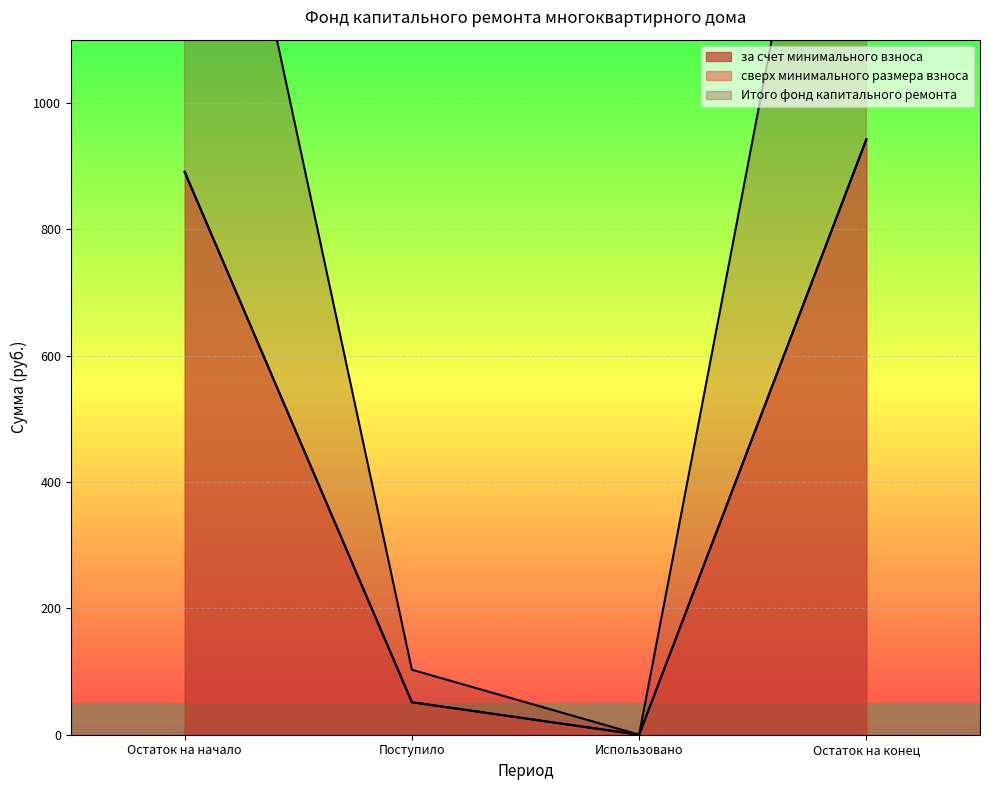

What position from the right is Использовано?

2